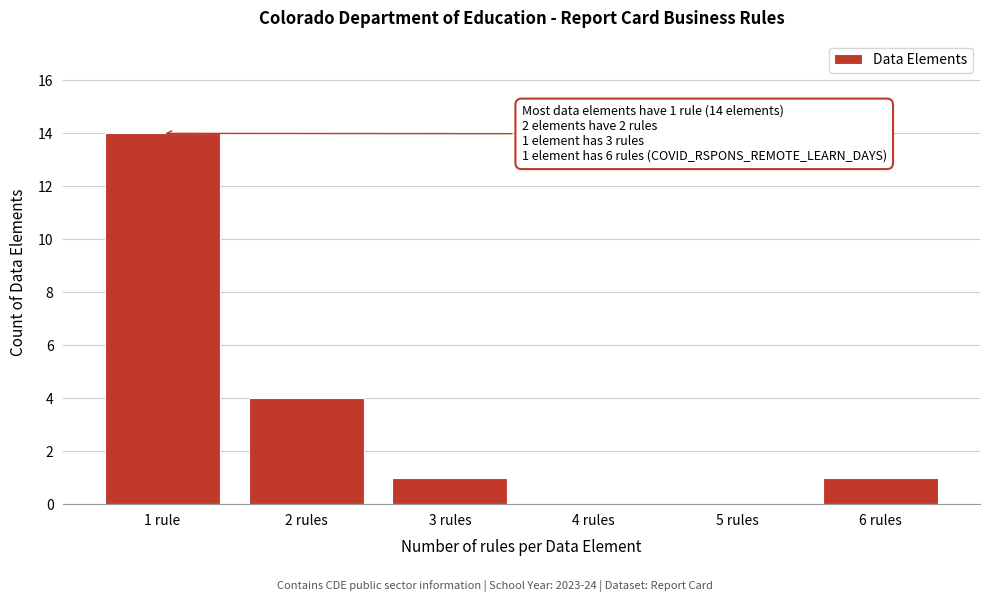

Reading left to right, transcribe all the data shown in this chart.

1 rule=14	2 rules=4	3 rules=1	4 rules=0	5 rules=0	6 rules=1